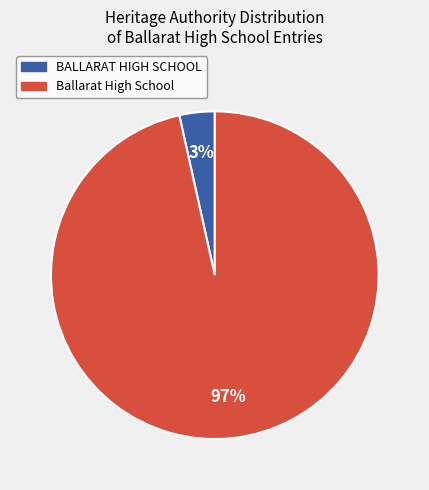

Is it true that Ballarat High School is 97% of the pie?

True